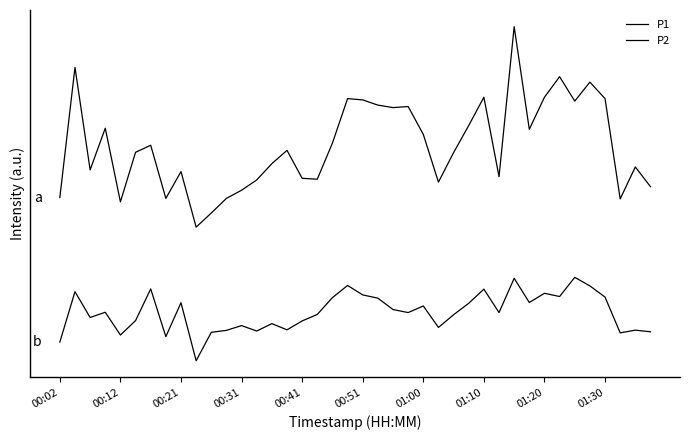

Does the chart have visible grid lines?

No